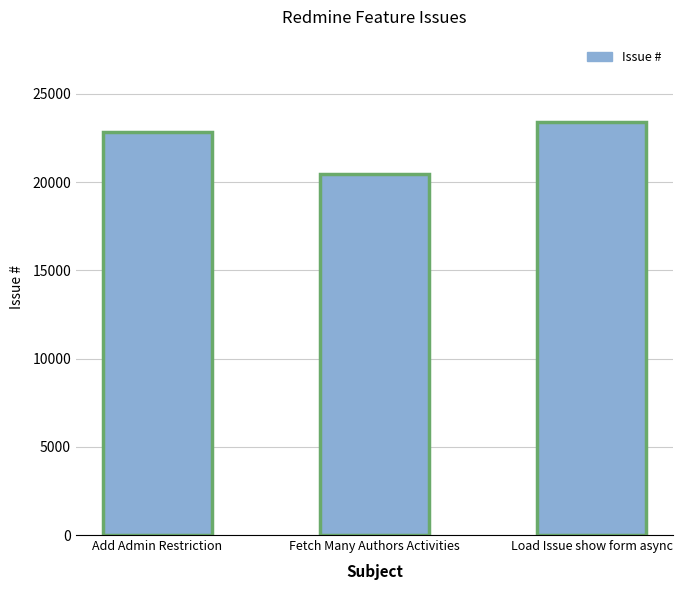

List the labels in order of value, smallest first.

Fetch Many Authors Activities, Add Admin Restriction, Load Issue show form async